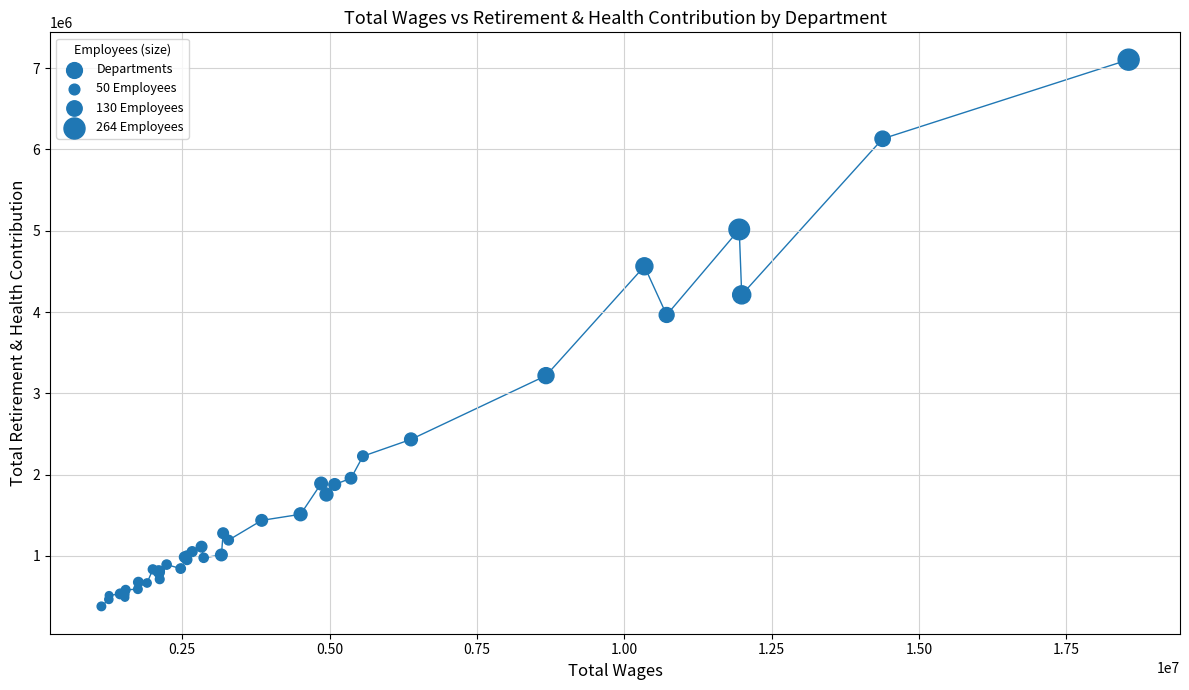

What Y value in the scatter plot is closest to 3741780?

3963886